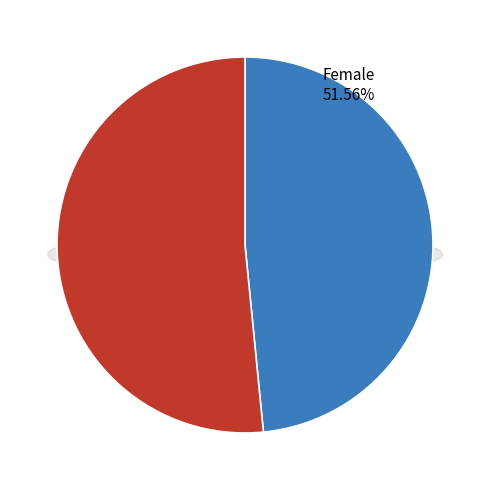

What portion of the pie excludes Female?

48.4%